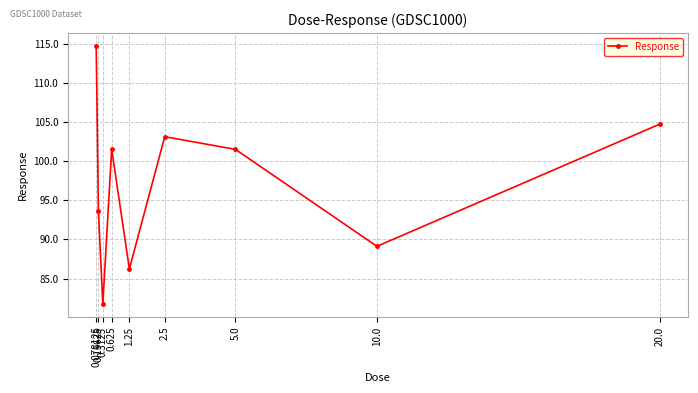

What is the average value?

97.4